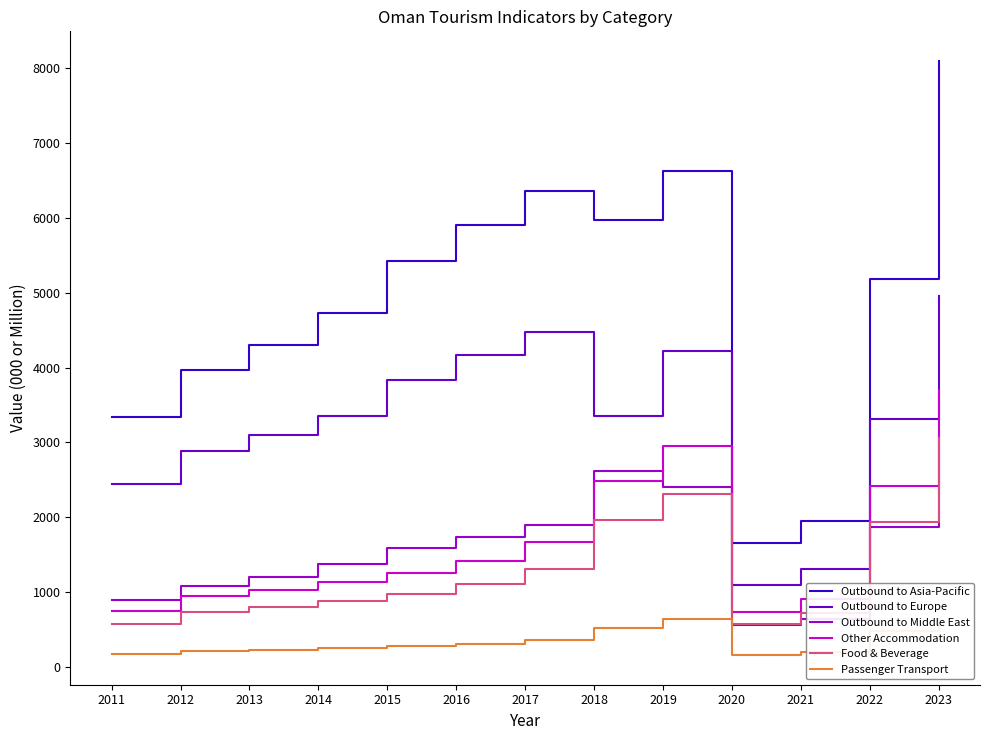

What is the maximum value shown in the chart?

8099.0